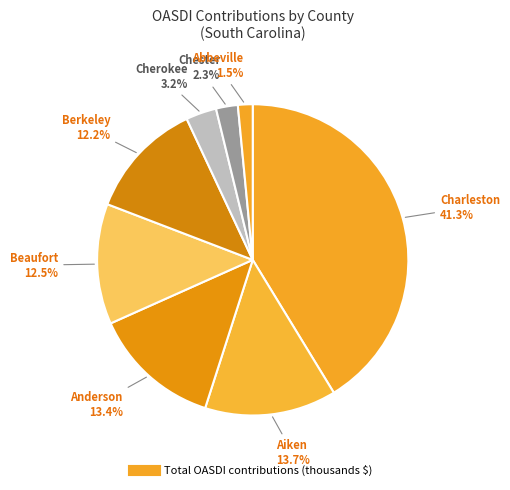

Which category has the biggest portion of the pie?

Charleston